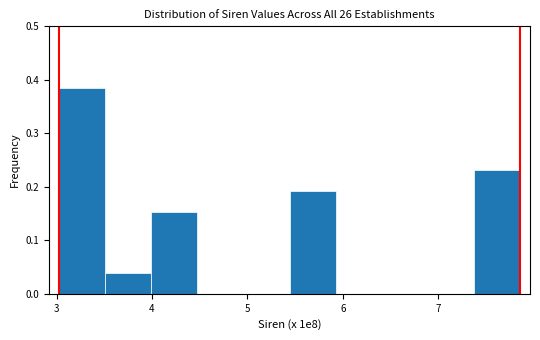

Reading left to right, list every bar in this chart as the range it spans on the x-axis followed by its height. Neither the bar edges nor the heights are printed on the chart, so give them approximately, as read against the axes.

3.0 to 3.5: 0.38
3.5 to 4.0: 0.04
4.0 to 4.5: 0.15
4.5 to 5.0: 0
5.0 to 5.4: 0
5.4 to 5.9: 0.19
5.9 to 6.4: 0
6.4 to 6.9: 0
6.9 to 7.4: 0
7.4 to 7.9: 0.23